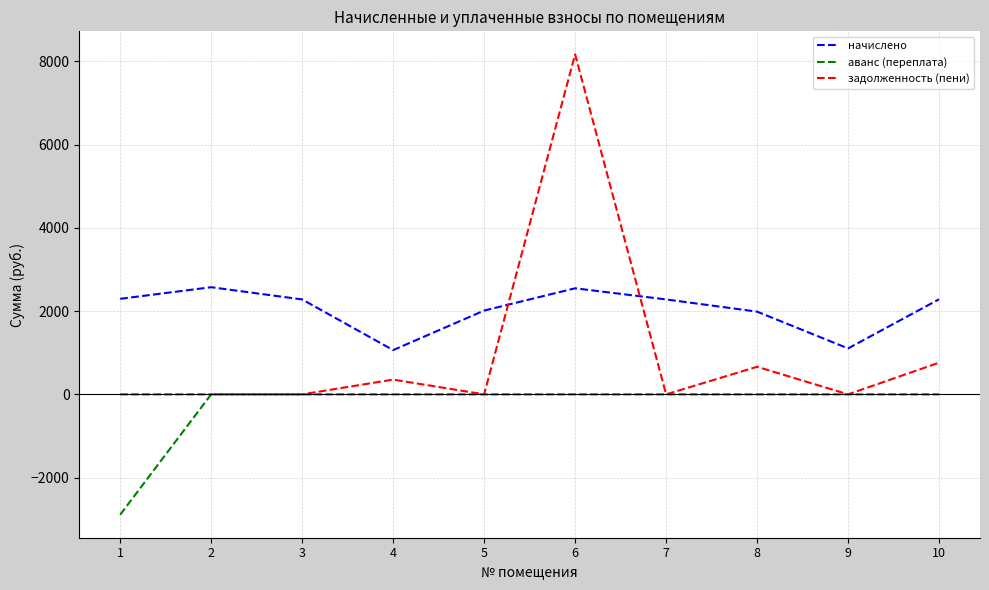

Which category has the highest value across all series?

6